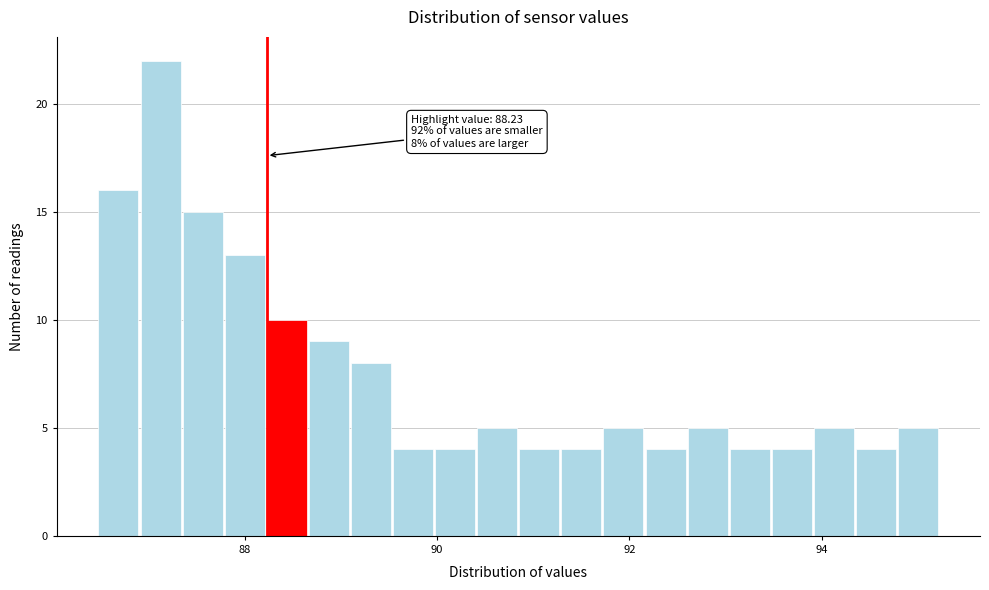

Read against the x-axis, roughly where is the centre of the tallest bar?

87.2